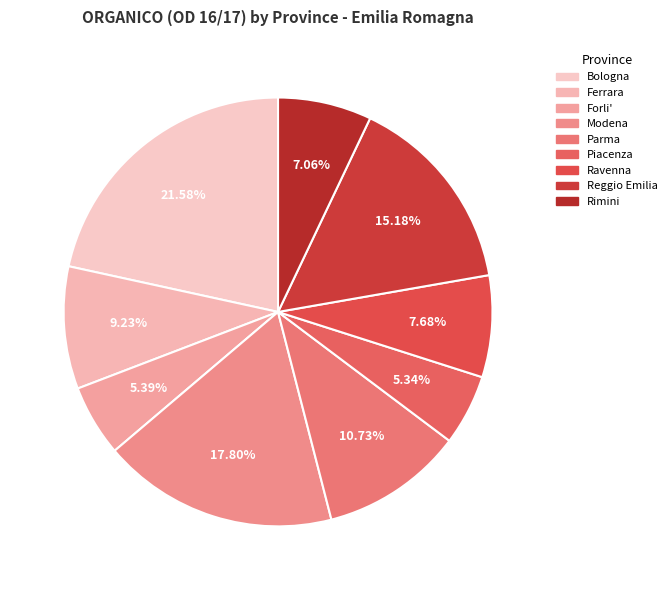

To the nearest percent, what is the difference between the largest and smallest slice percentages?

16%